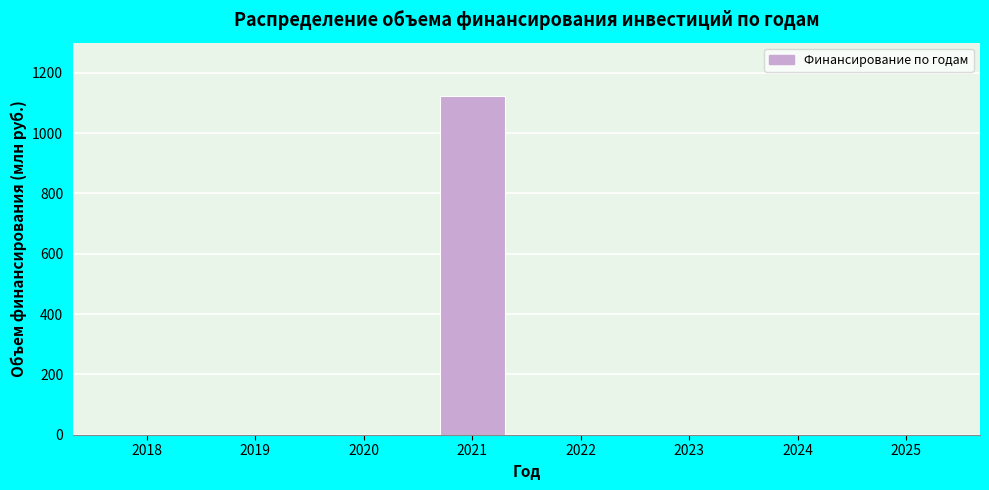

What is the change in value from 2018 to 2021?

+1121.7